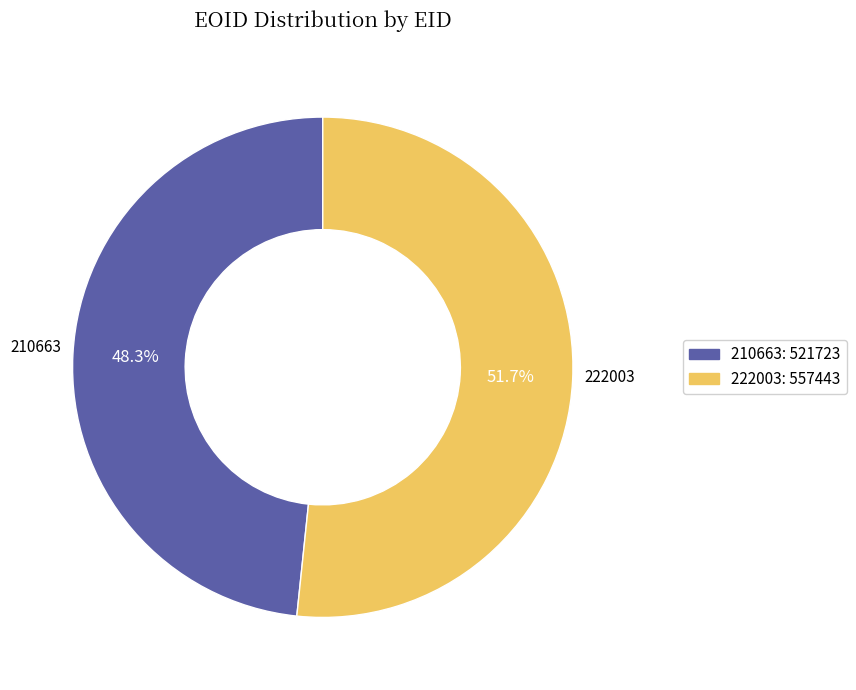

Does 210663 account for over 50% of the chart?

No